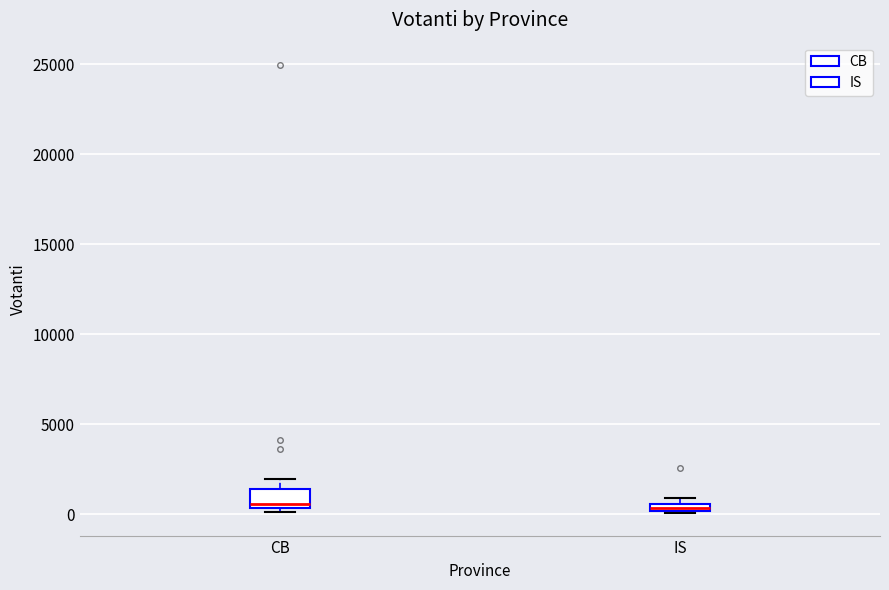

Where is the upper edge of the box for IS on the y-axis? The values are not printed on the chart, so give them approximately, as read against the axis.

500